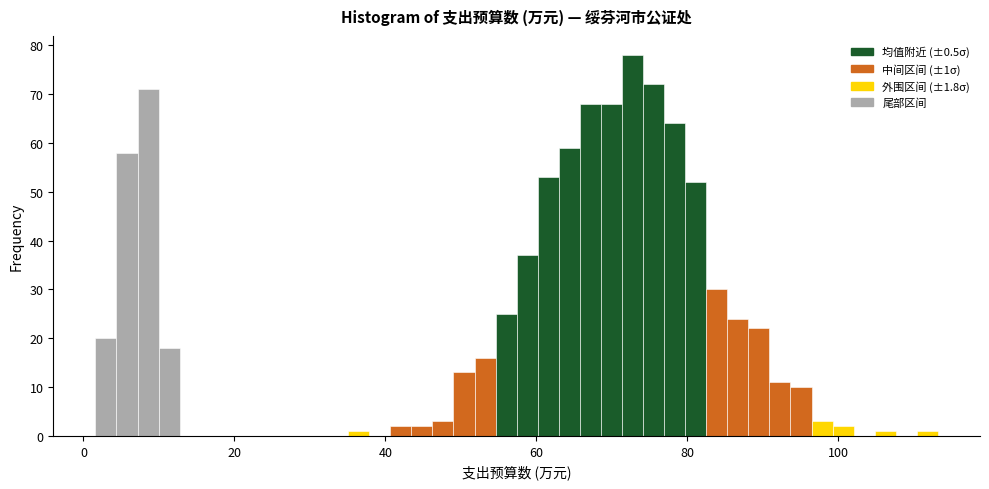

Read against the x-axis, roughly where is the centre of the tallest bar?

72